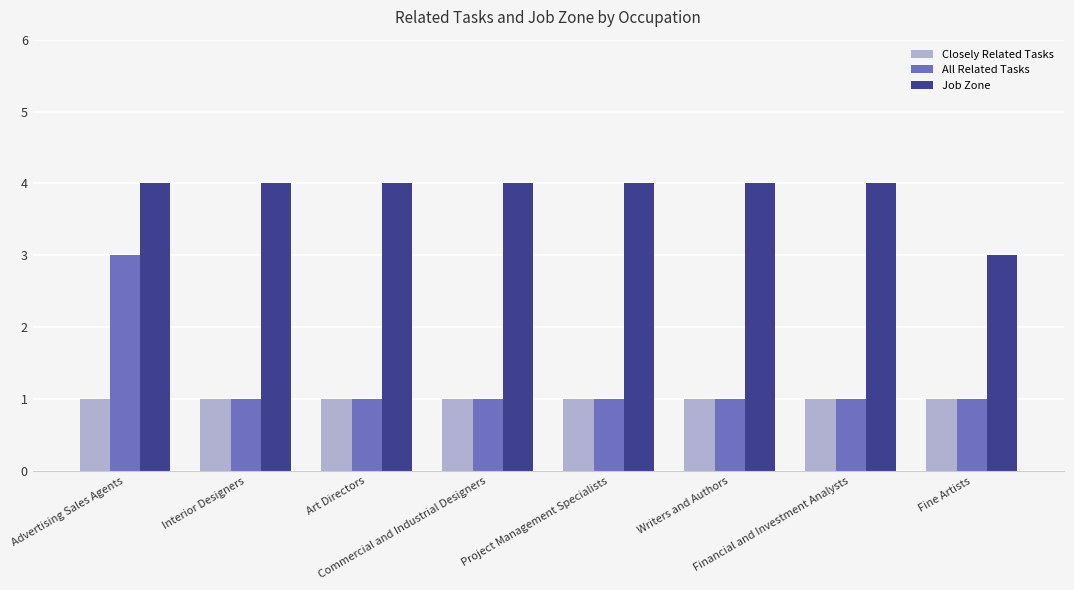

Read the All Related Tasks value at Art Directors.

1